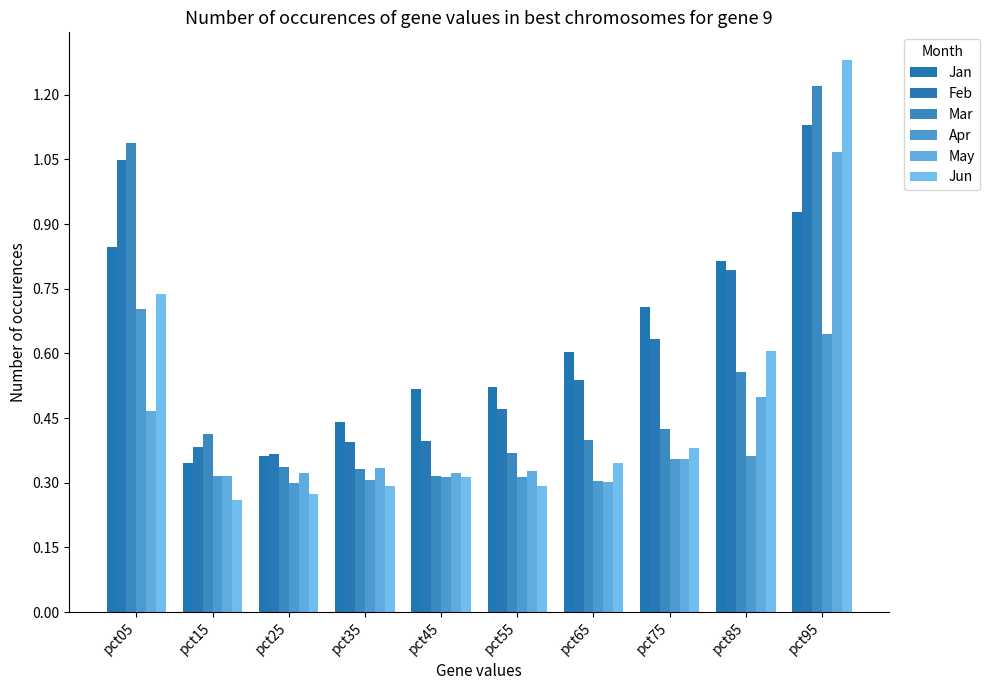

What value does the Apr series have at pct65?

0.3